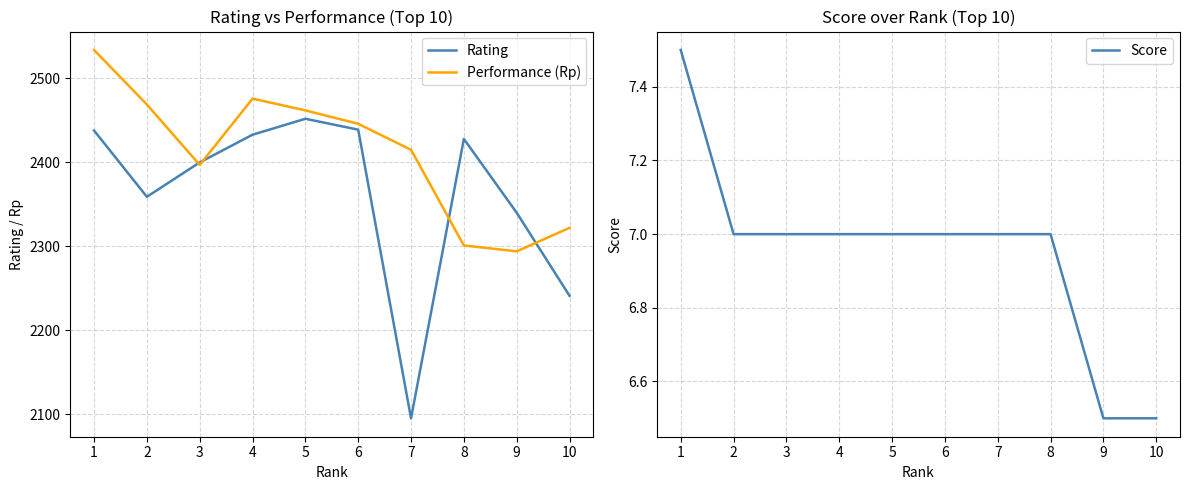

How many Score values are between 7 and 8?

8